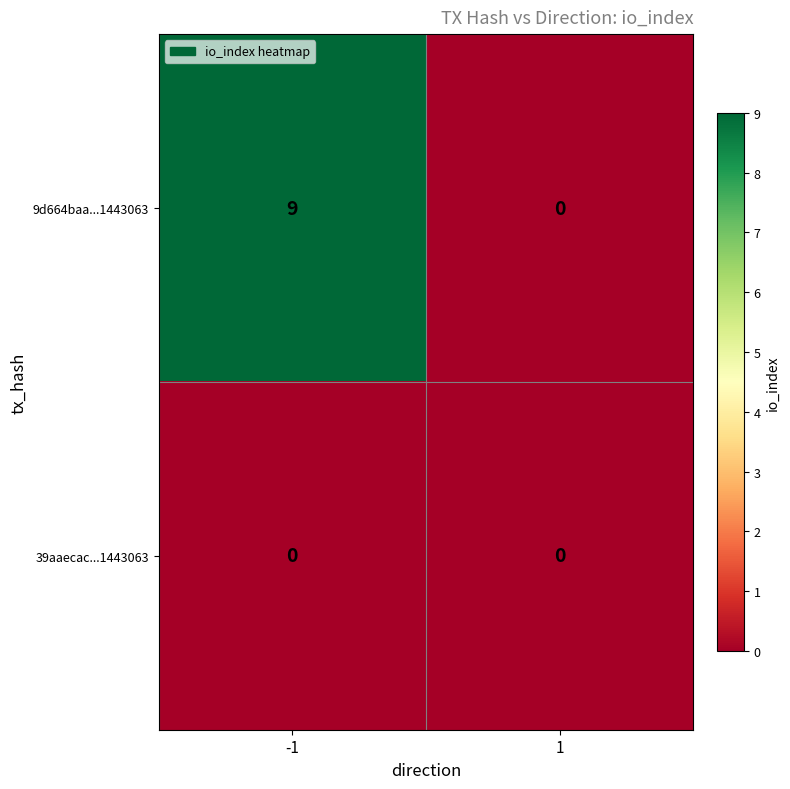

Reading right to left, list all the values displayed in this chart.

9d664baa...1443063: 0	9
39aaecac...1443063: 0	0